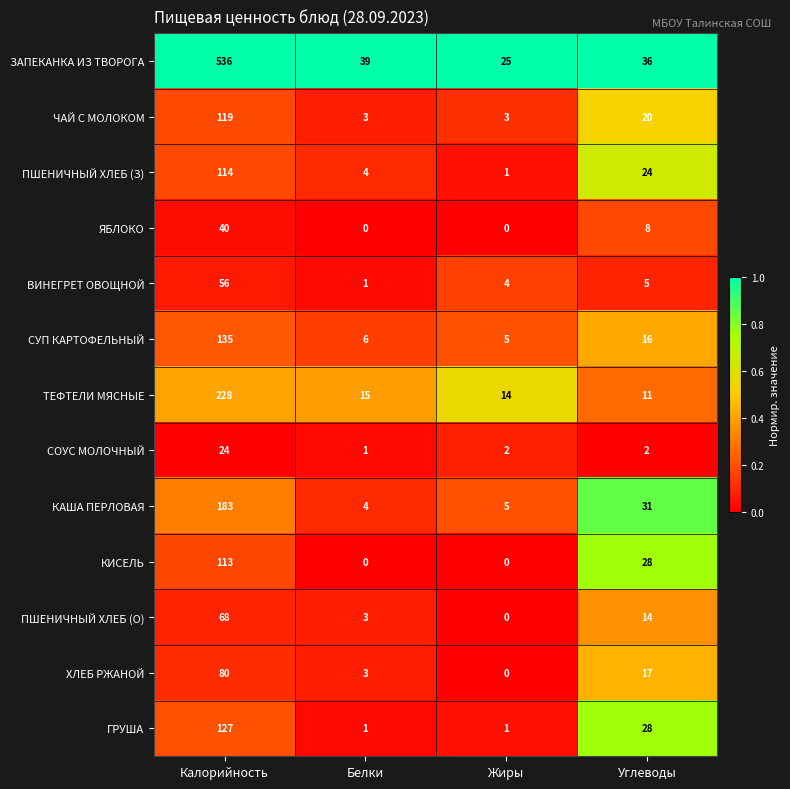

What is the highest value of the ЧАЙ С МОЛОКОМ series?

119